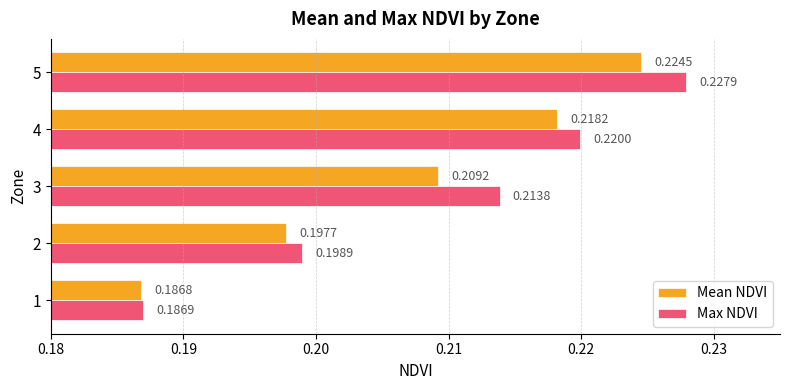

What is the sum of all Max NDVI values?

1.0